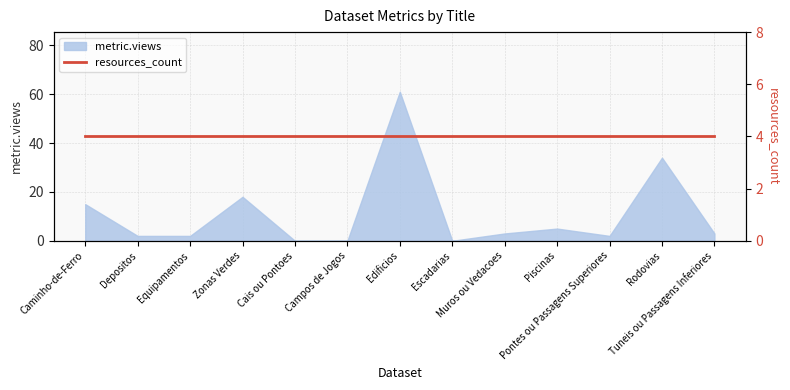

Does the chart have visible grid lines?

Yes